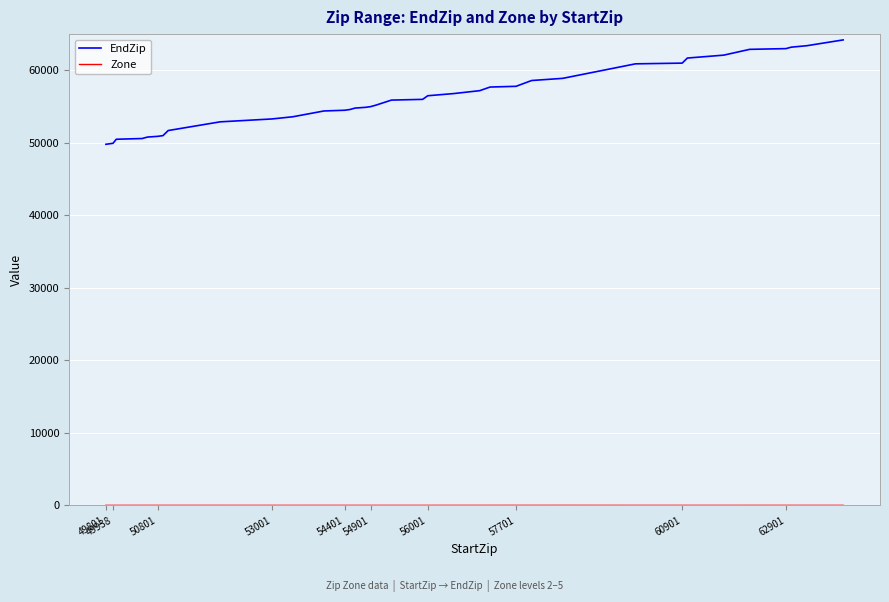

Which series has the largest range (max minus min)?

EndZip